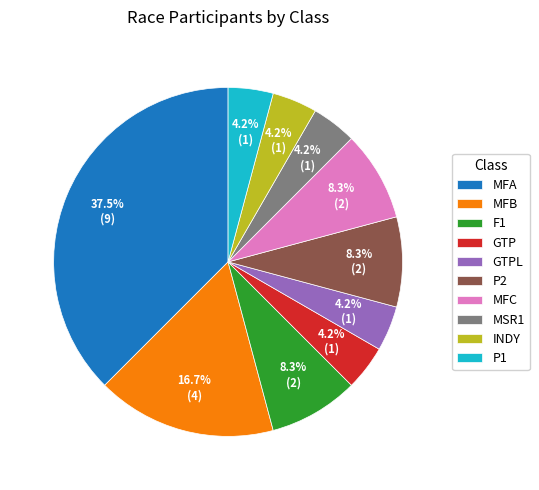

Is the sum of MFA and F1 greater than half?

No